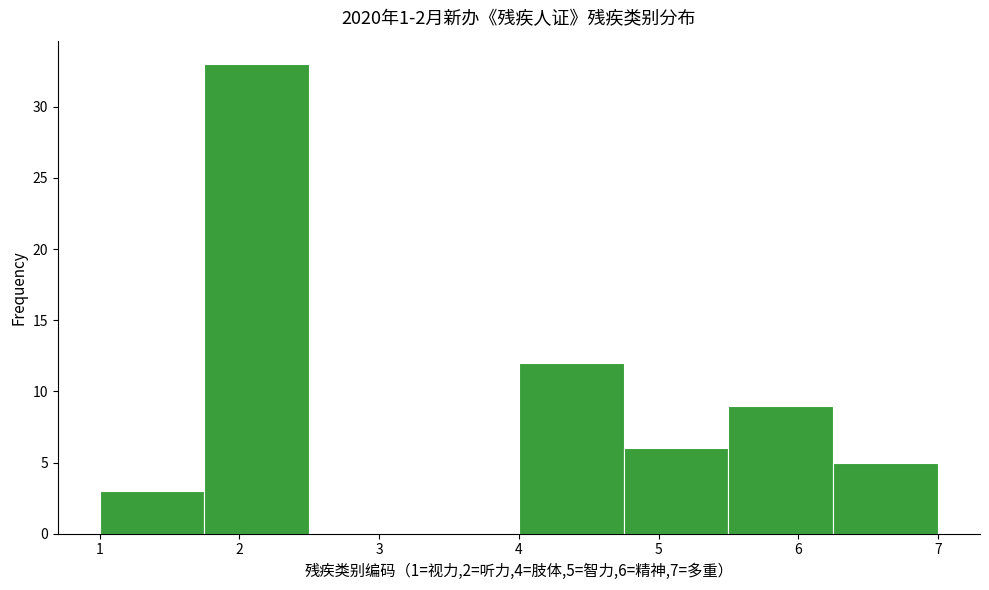

Over which range of the x-axis is the bar tallest?

1.75 to 2.50